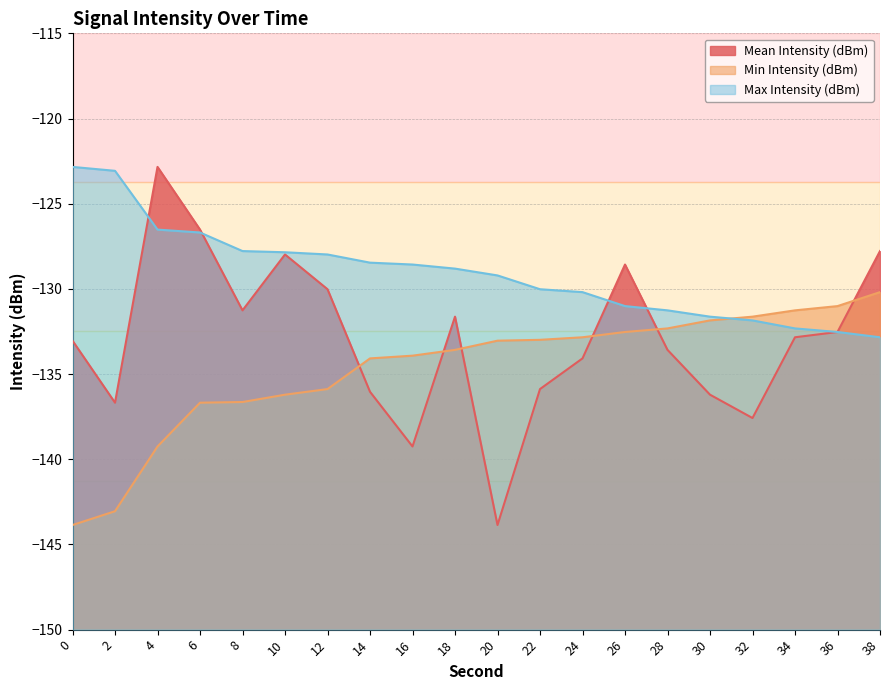

Which series has the largest range (max minus min)?

Mean Intensity (dBm)